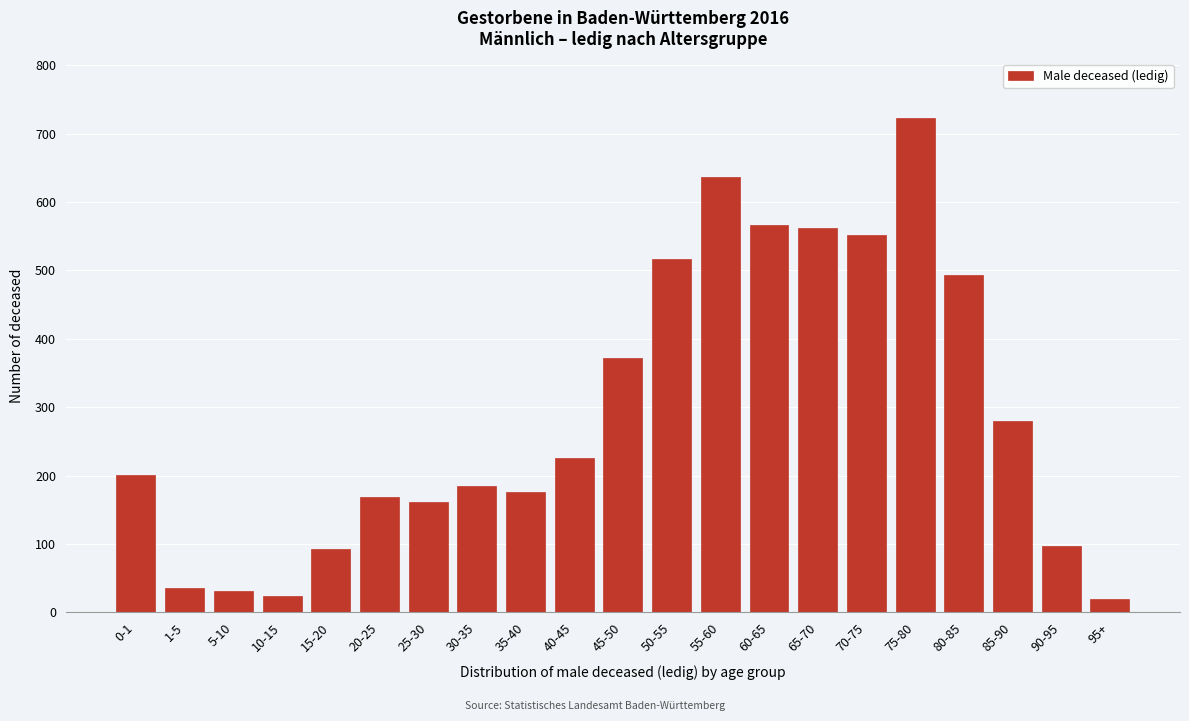

Reading left to right, extract all data points from this chart.

201	36	31	24	92	169	161	185	176	225	372	517	637	566	562	552	723	494	280	97	20